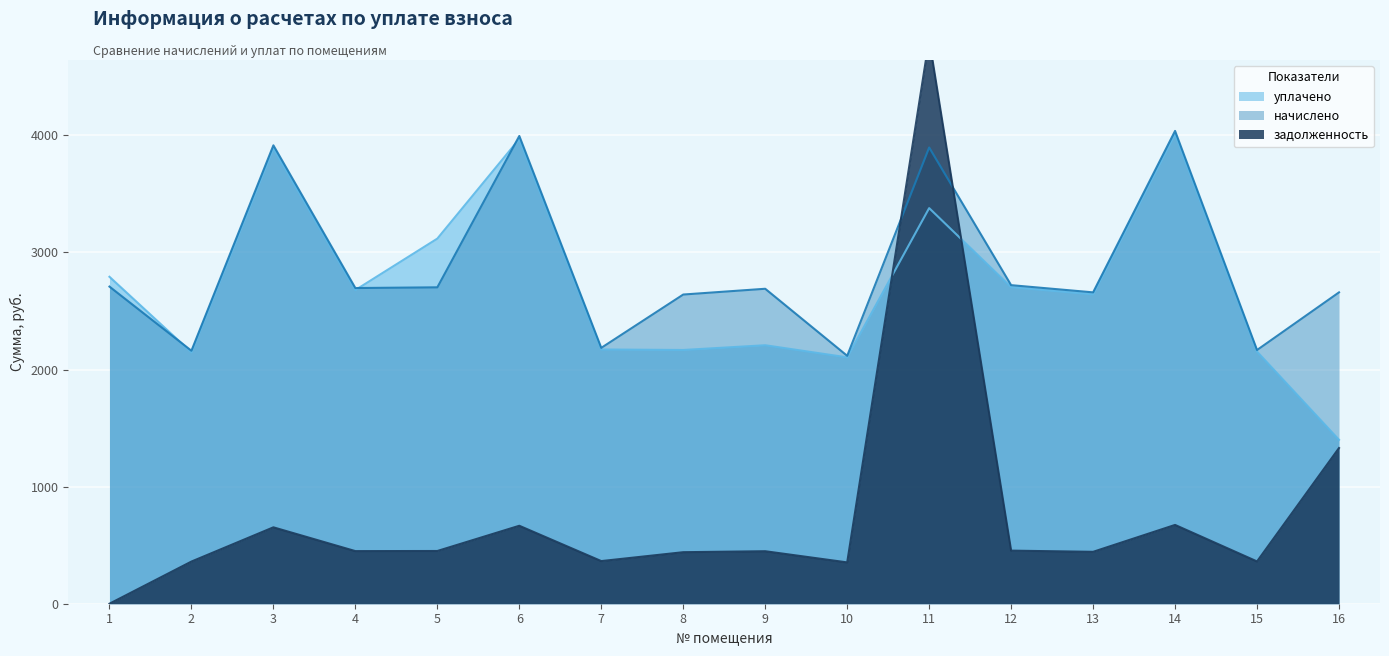

Rank the series at 12 from lowest to highest value.

задолженность, уплачено, начислено